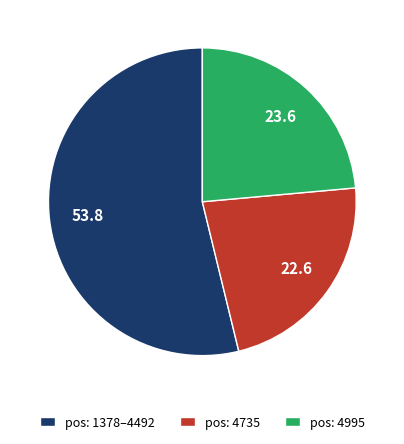

Which category has the biggest portion of the pie?

pos: 1378–4492